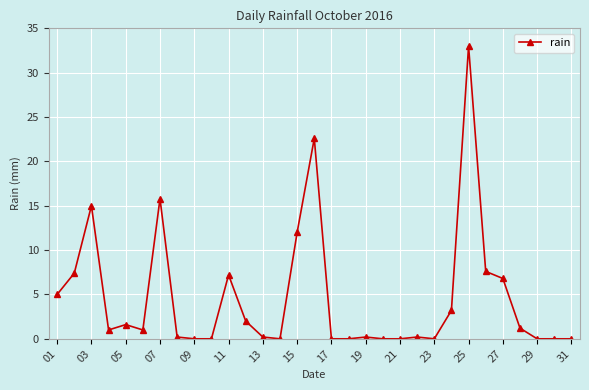

How many series are shown in this chart?

1